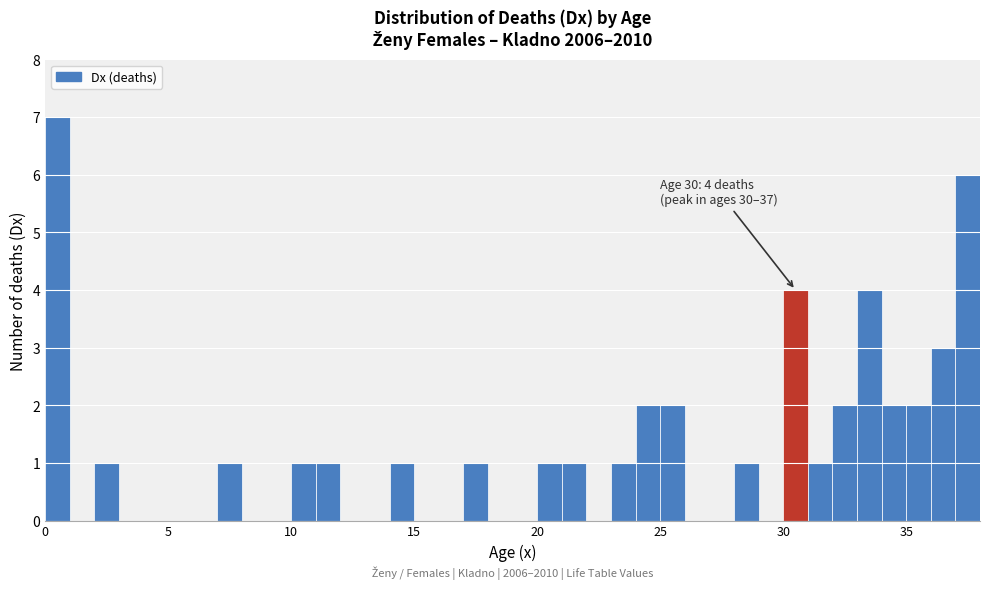

Around what value on the x-axis is the tallest bar? Give the approximate position of its centre, as read against the axis.

0.5